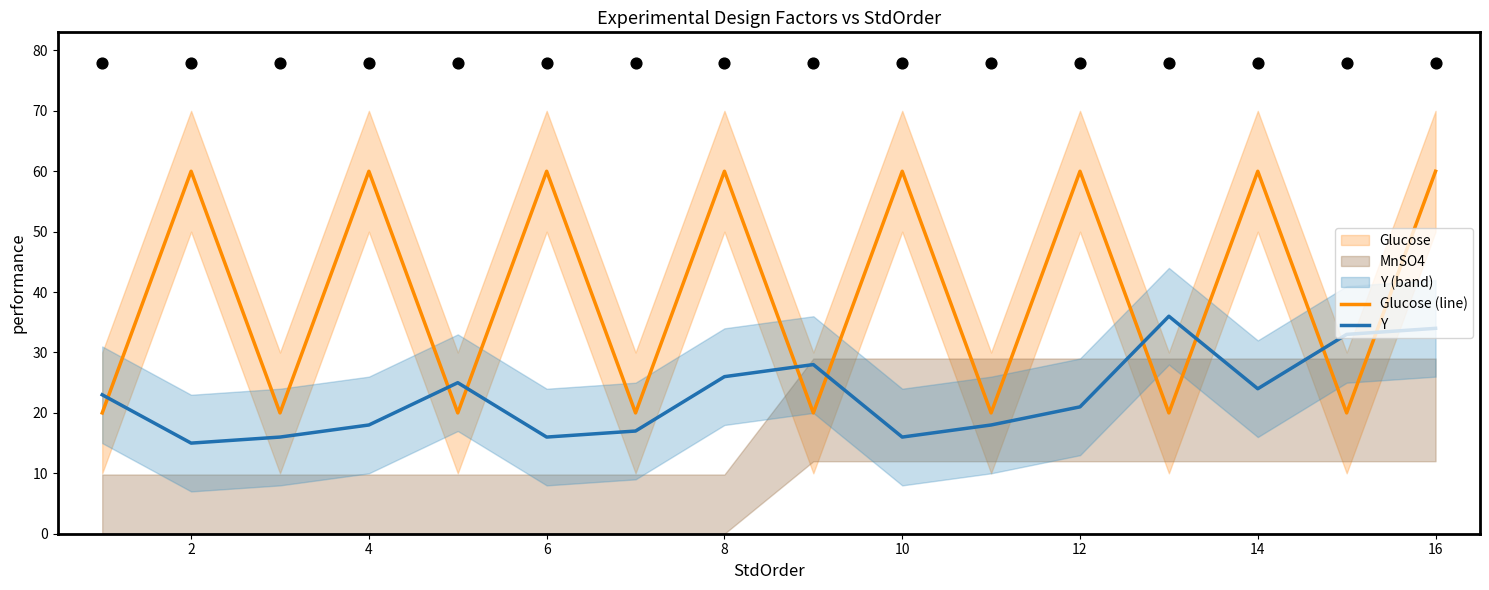

Which series reaches the minimum Y coordinate?

Y